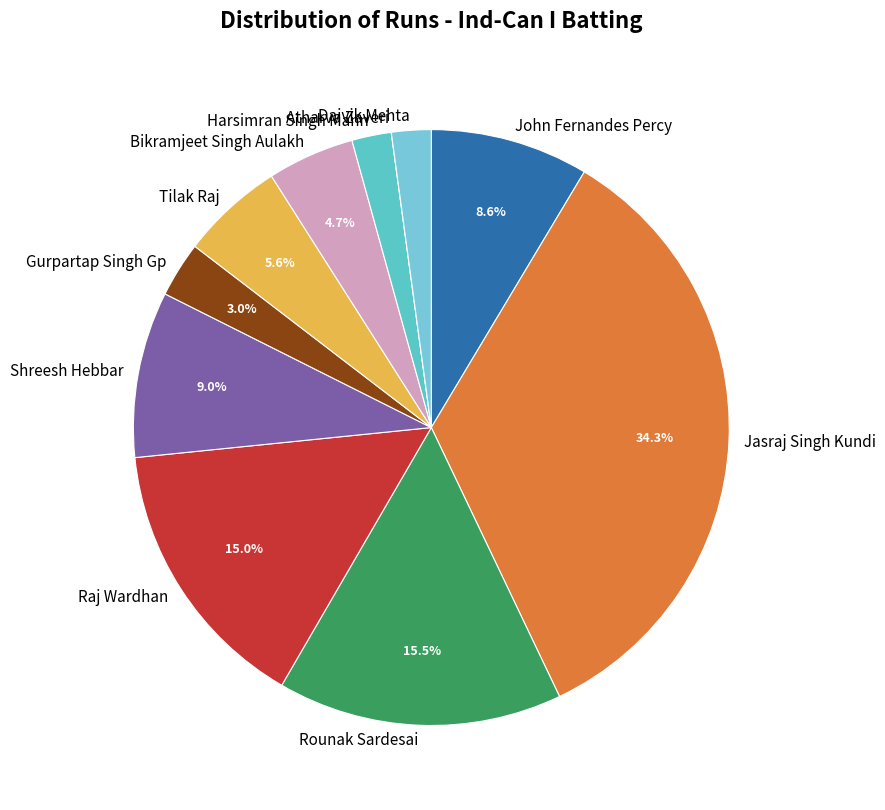

Is it true that John Fernandes Percy is 9% of the pie?

True